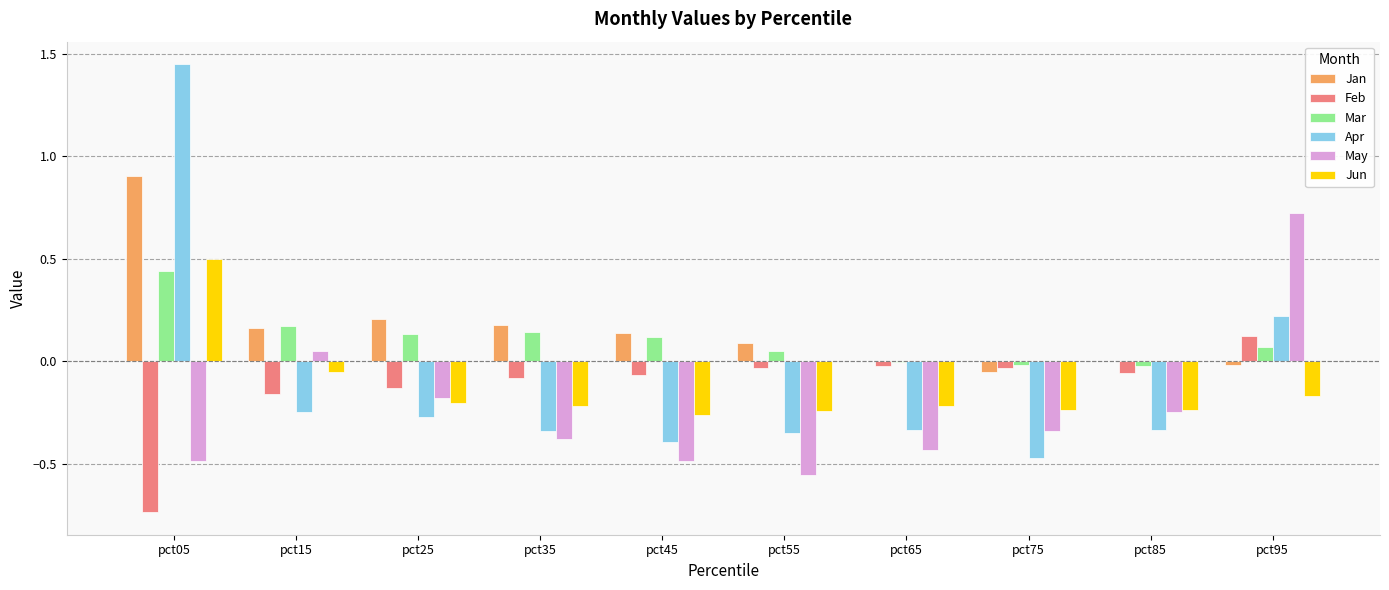

How many positive values does the Feb series have?

1